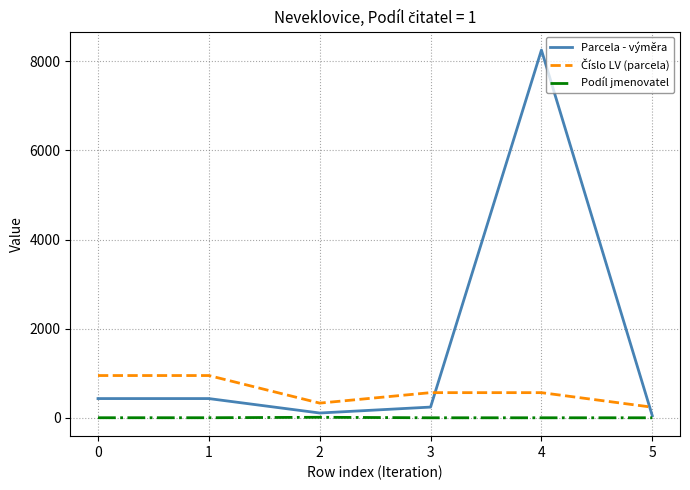

Which series has the largest range (max minus min)?

Parcela - výměra